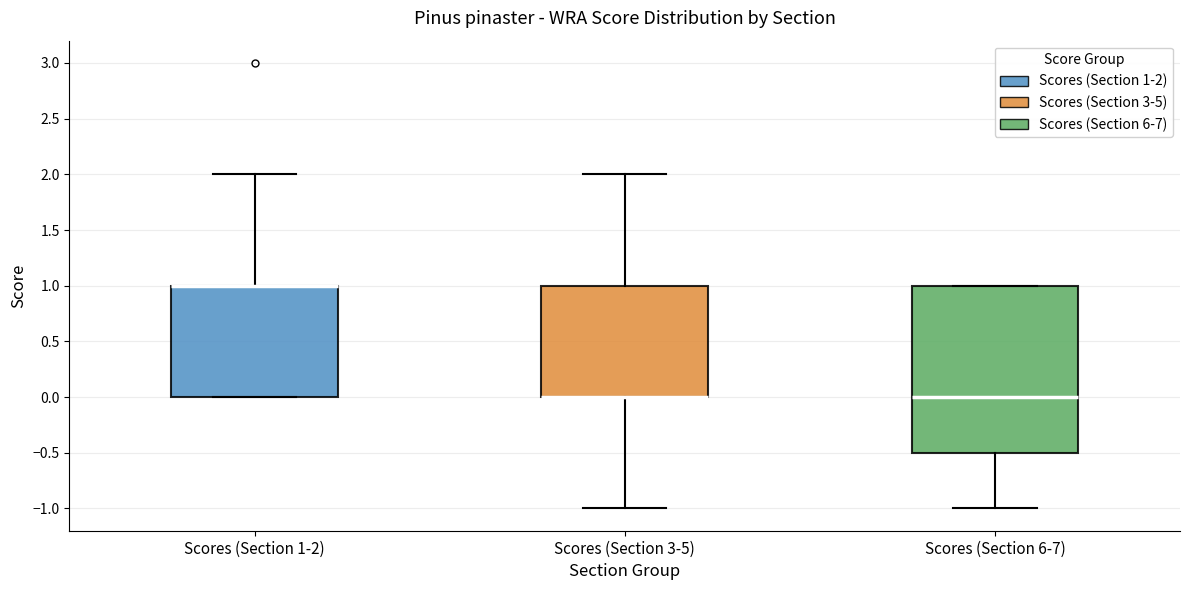

Comparing the boxes themselves (not the whiskers), which one is the tallest?

Scores (Section 6-7)